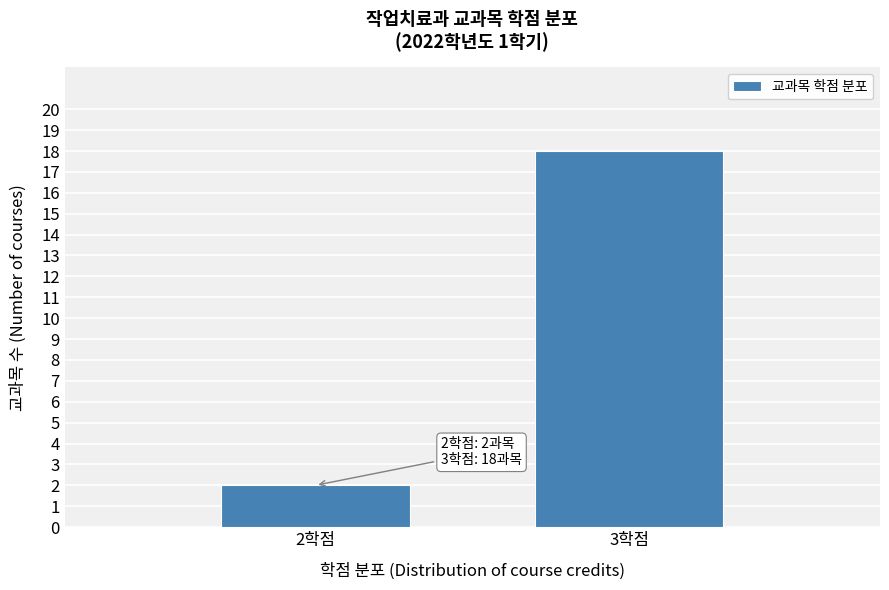

Reading left to right, extract all data points from this chart.

2	18